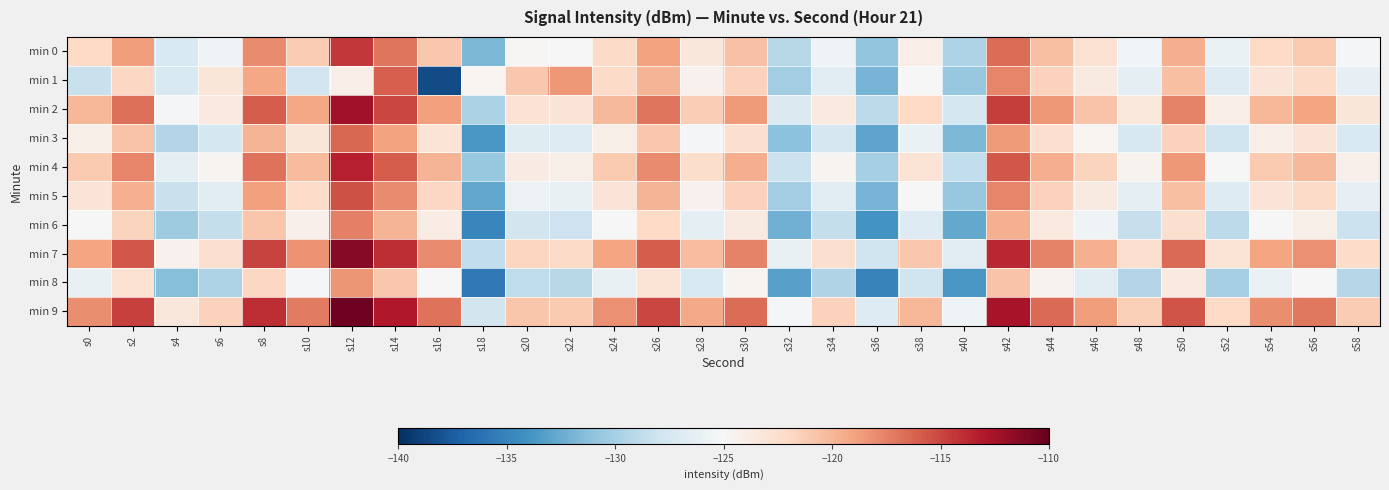

Between s14 and s38, which is larger?

s14